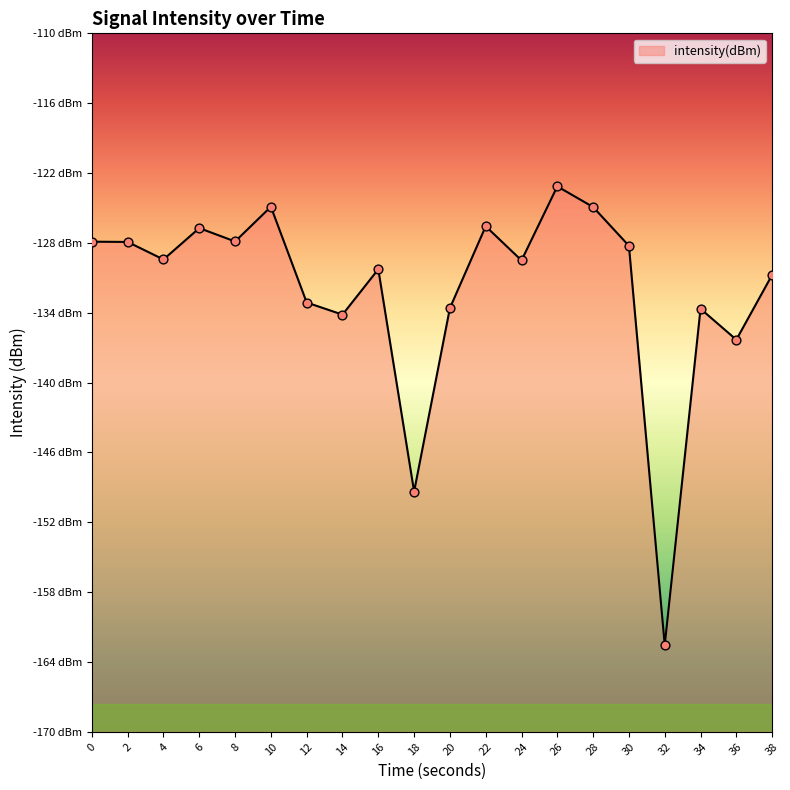

What is the change in value from 12 to 16?

+2.9